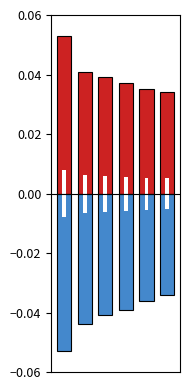

Rank the series by their average value, from highest to lowest.

positive, negative